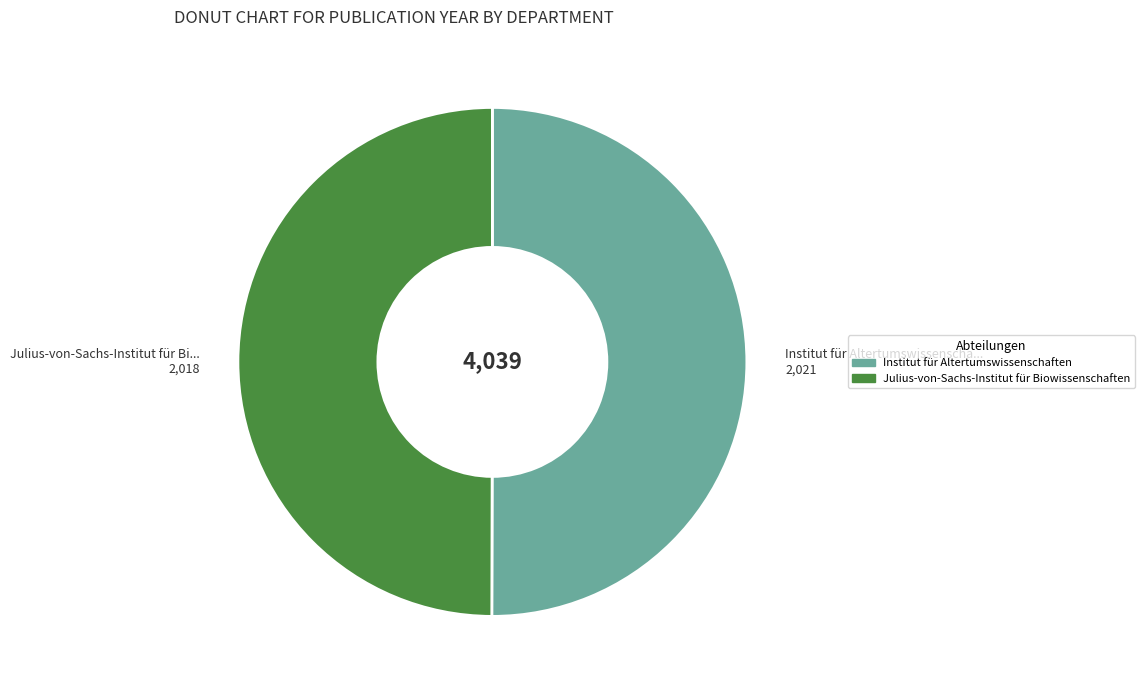

Is the sum of Julius-von-Sachs-Institut für Biowissenschaften and Institut für Altertumswissenschaften greater than half?

Yes